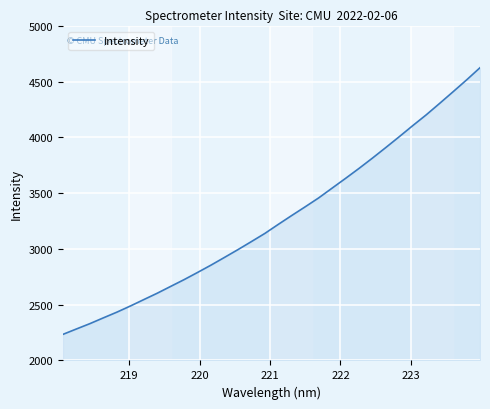

What is the maximum value shown in the chart?

4625.4